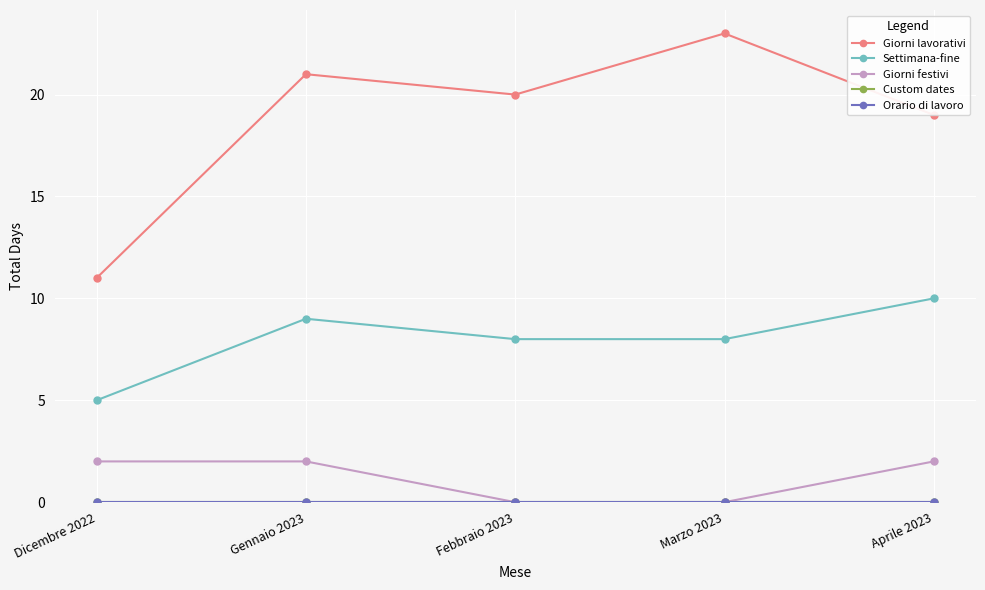

True or false: Orario di lavoro has more than 2 points higher than both neighbors.

False